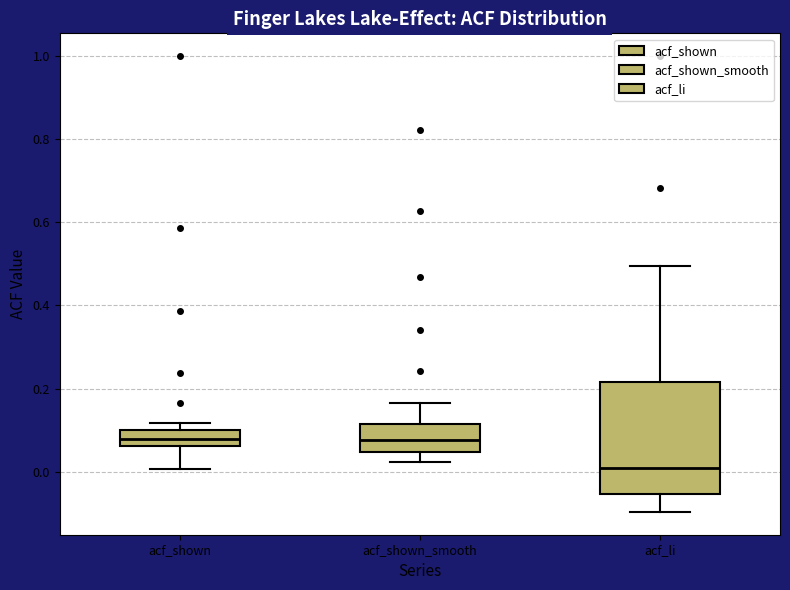

Comparing the boxes themselves (not the whiskers), which one is the tallest?

acf_li